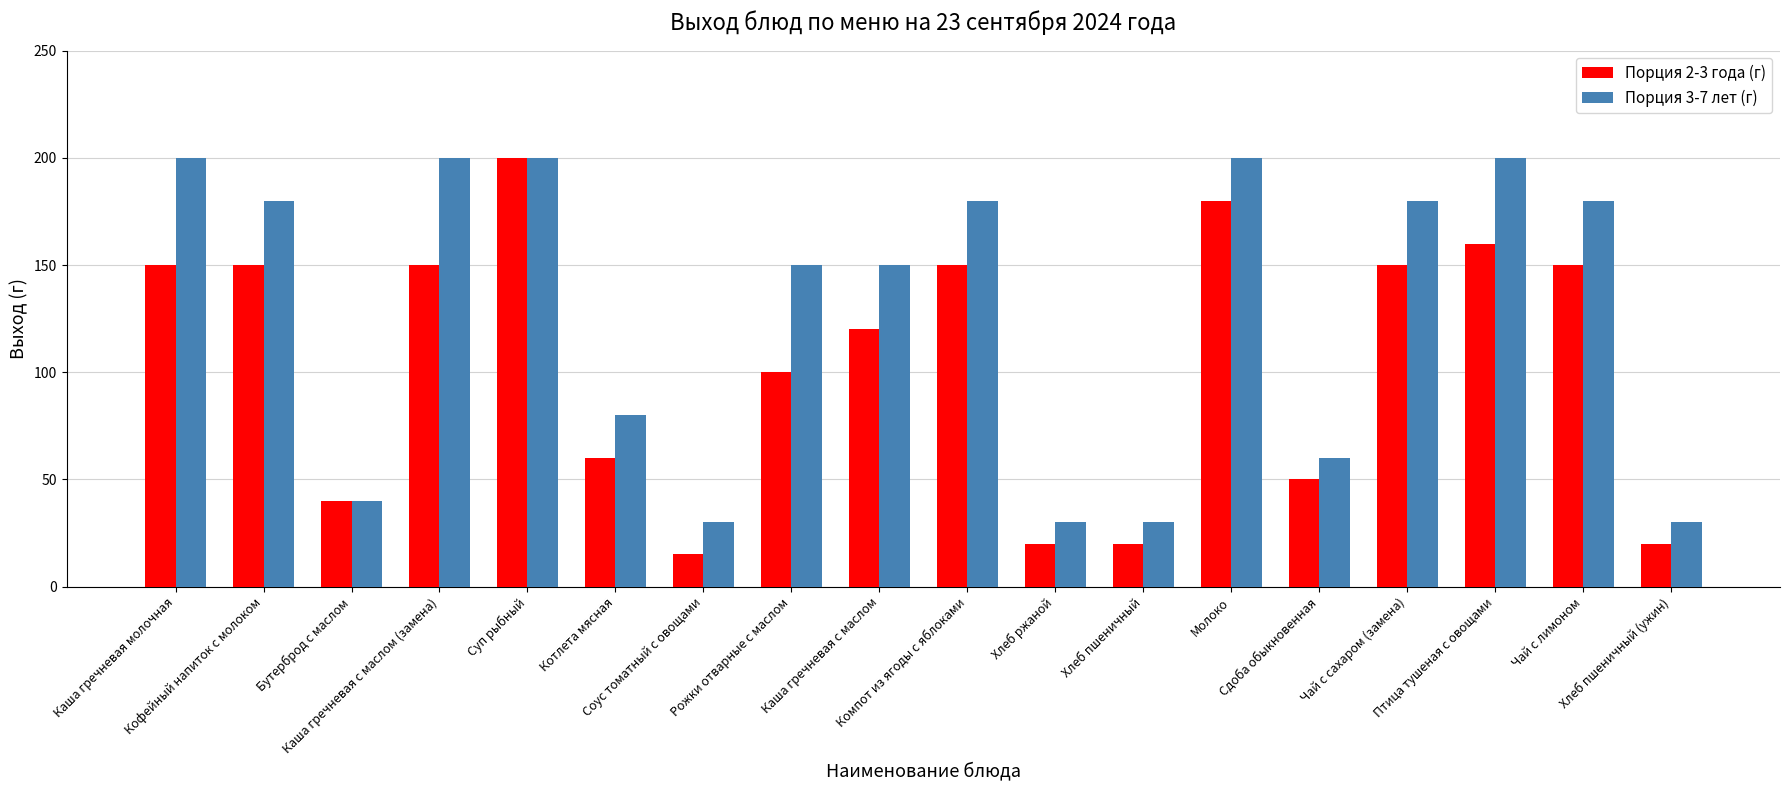

Is it true that Порция 3-7 лет (г) equals 19 at Хлеб пшеничный (ужин)?

False